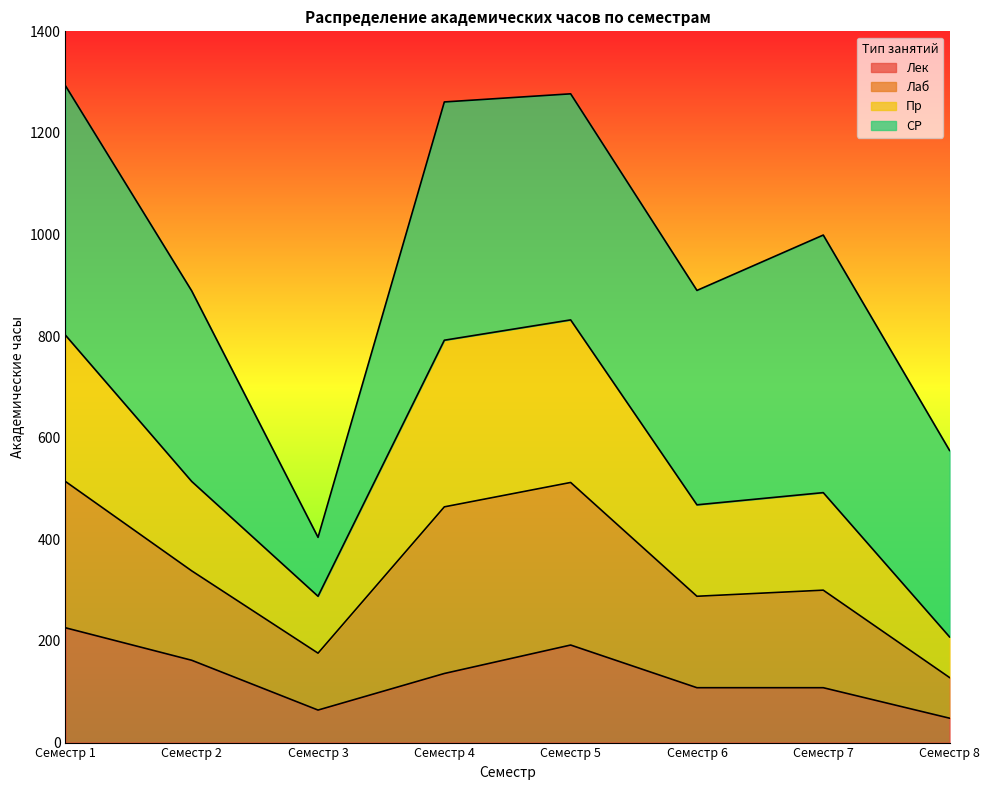

What is the sum of all Лек values?

1044